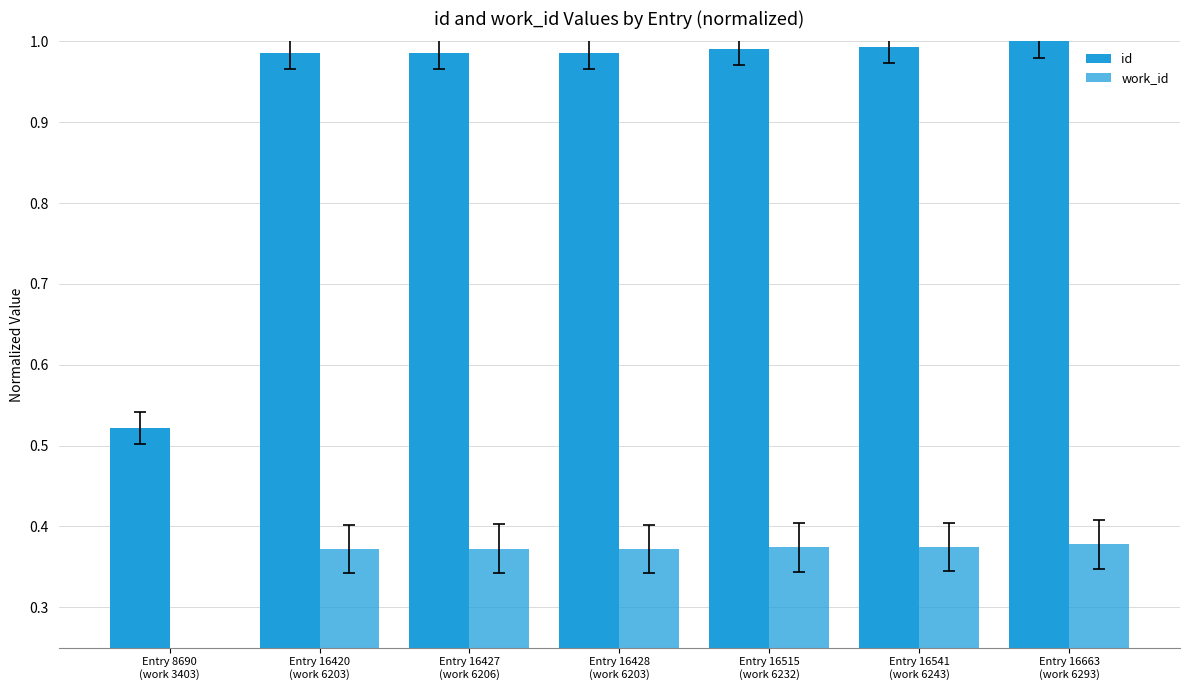

At which category does the chart reach its peak across all series?

Entry 16663
(work 6293)